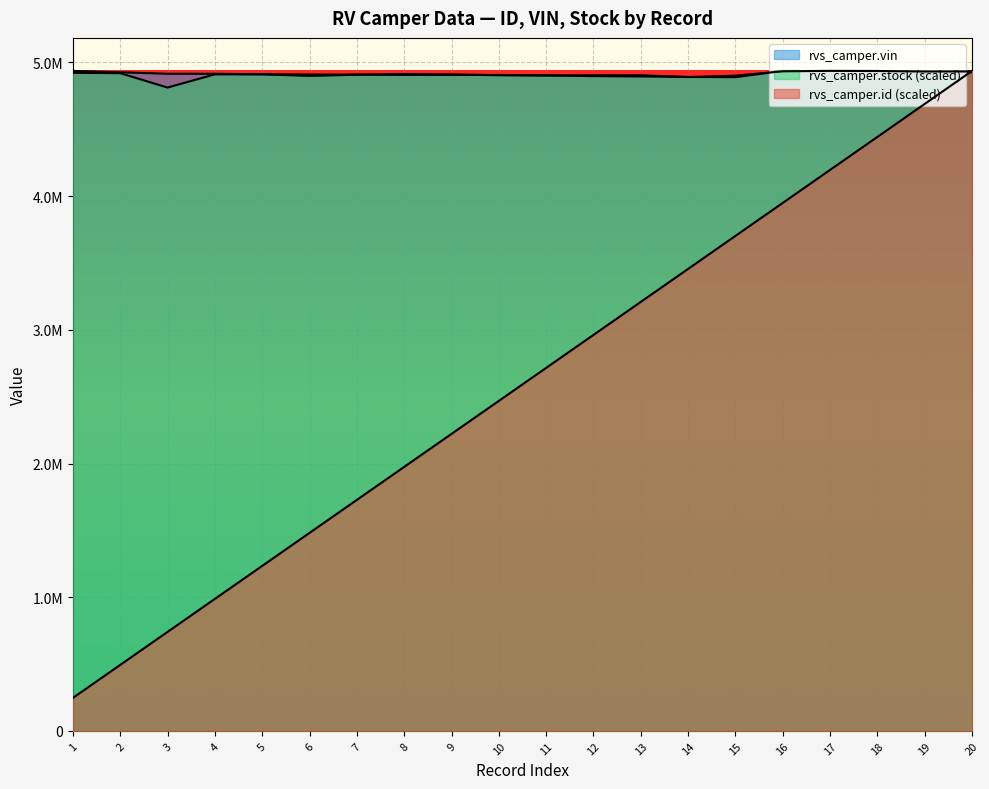

In rvs_camper.vin, how many points are lower than both neighbors (excluding endpoints)?

1